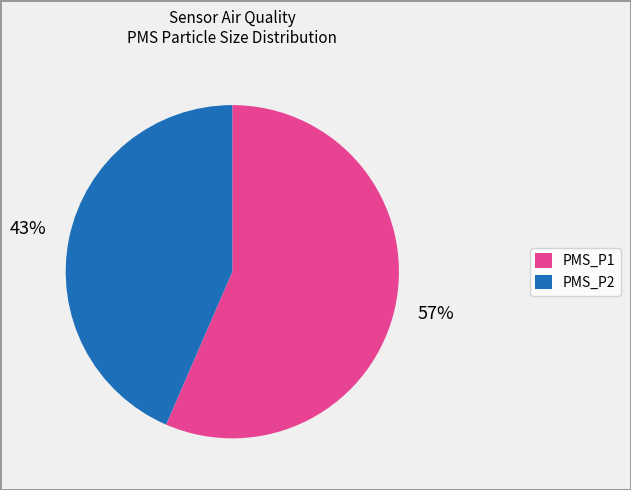

Between PMS_P2 and PMS_P1, which is larger?

PMS_P1